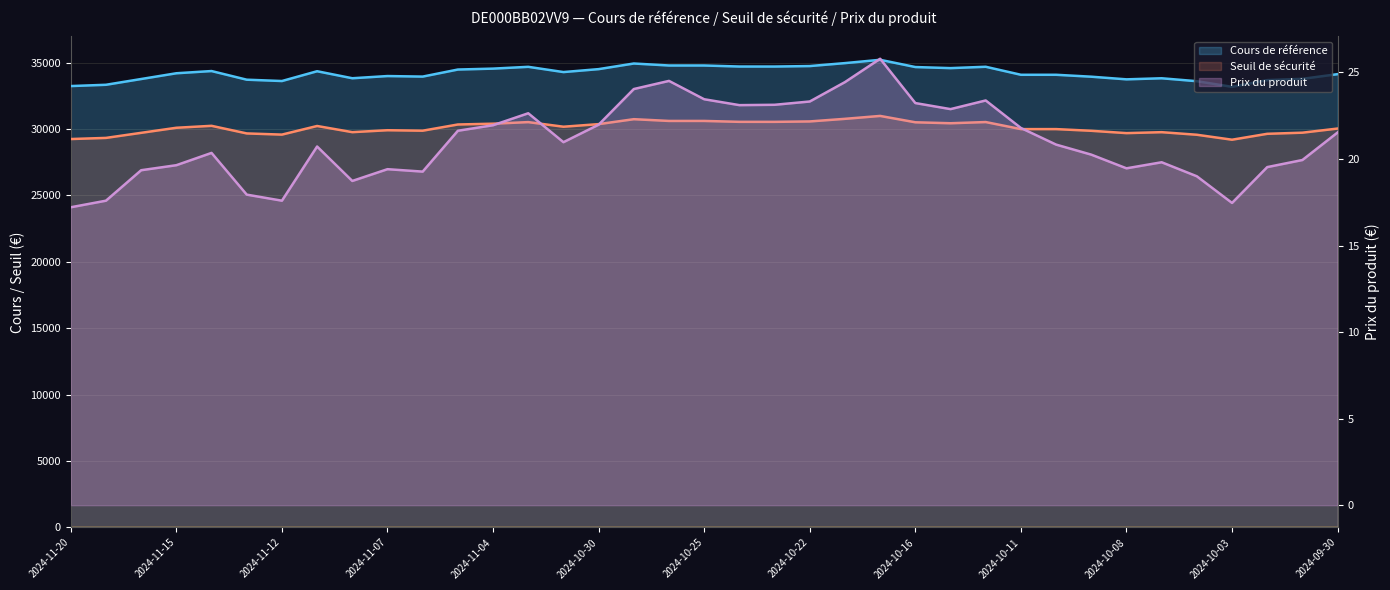

At how many categories does at least one series exceed 13694?

37